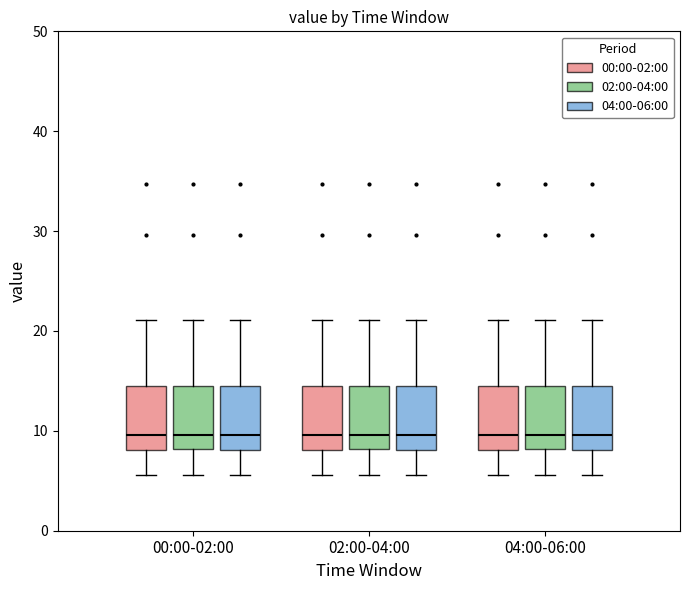

Reading left to right, read every box against the y-axis: the position of its median line, the range the box covers, and the ends of its whiskers. The values are not printed on the chart, so give them approximately, as read against the axis.

00:00-02:00 (00:00-02:00): median 10, box 8 to 15, whiskers 6 to 21
00:00-02:00 (02:00-04:00): median 10, box 8 to 15, whiskers 6 to 21
00:00-02:00 (04:00-06:00): median 10, box 8 to 15, whiskers 6 to 21
02:00-04:00 (00:00-02:00): median 10, box 8 to 15, whiskers 6 to 21
02:00-04:00 (02:00-04:00): median 10, box 8 to 15, whiskers 6 to 21
02:00-04:00 (04:00-06:00): median 10, box 8 to 15, whiskers 6 to 21
04:00-06:00 (00:00-02:00): median 10, box 8 to 15, whiskers 6 to 21
04:00-06:00 (02:00-04:00): median 10, box 8 to 15, whiskers 6 to 21
04:00-06:00 (04:00-06:00): median 10, box 8 to 15, whiskers 6 to 21